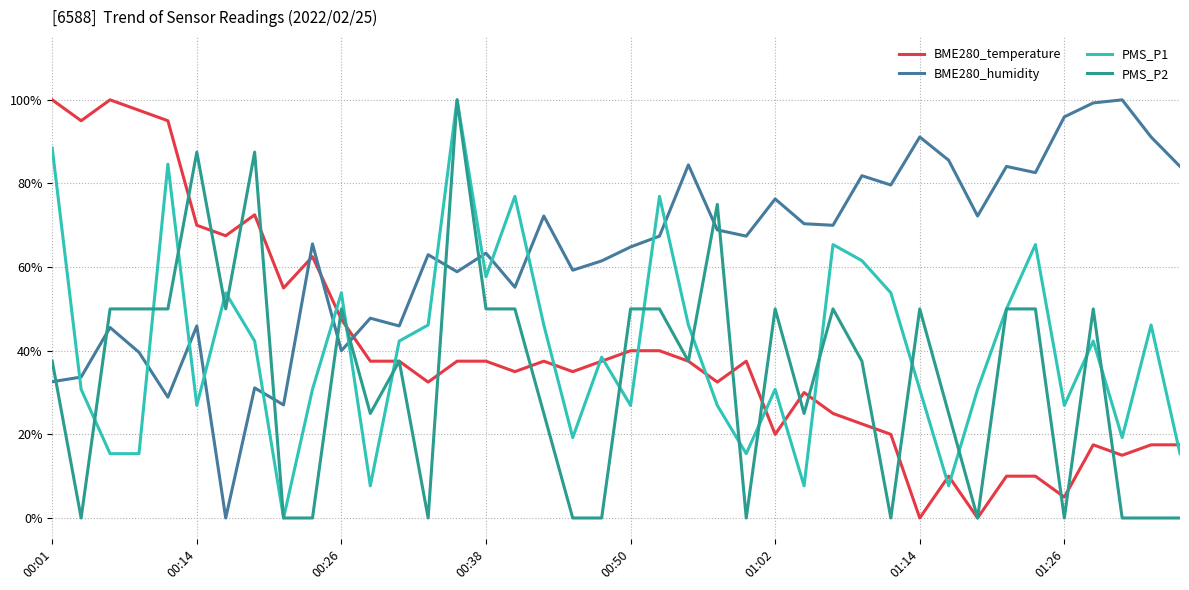

Does the chart have visible grid lines?

Yes